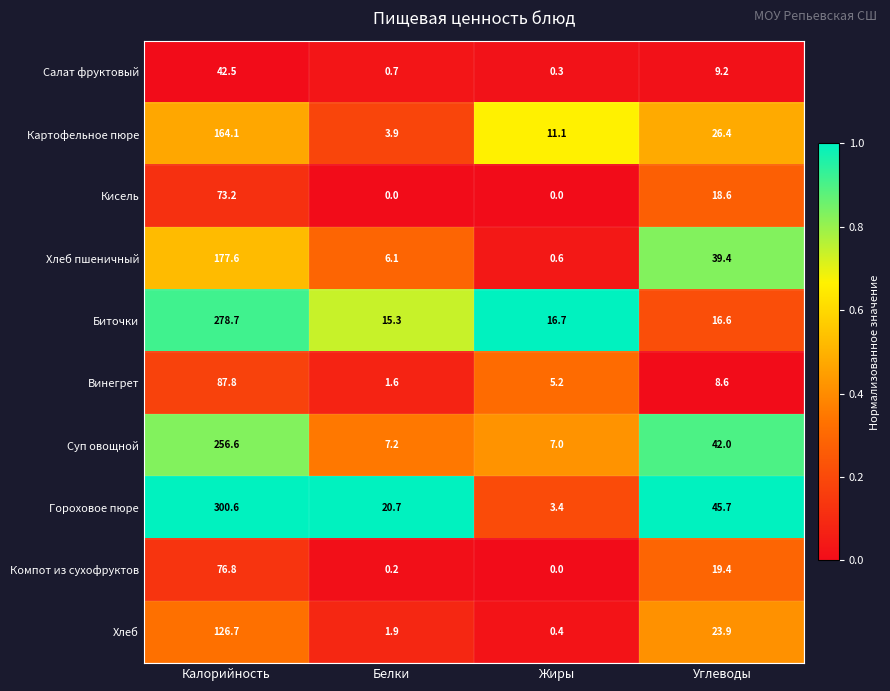

Between Белки and Углеводы, which series saw the biggest shift?

Суп овощной